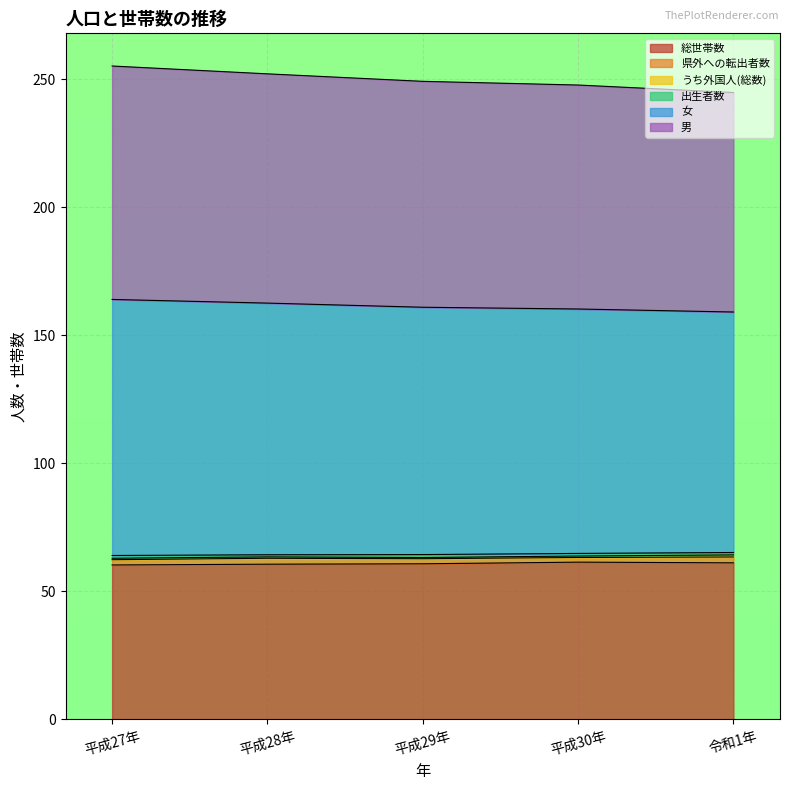

True or false: 女 and 総世帯数 intersect in this chart.

False